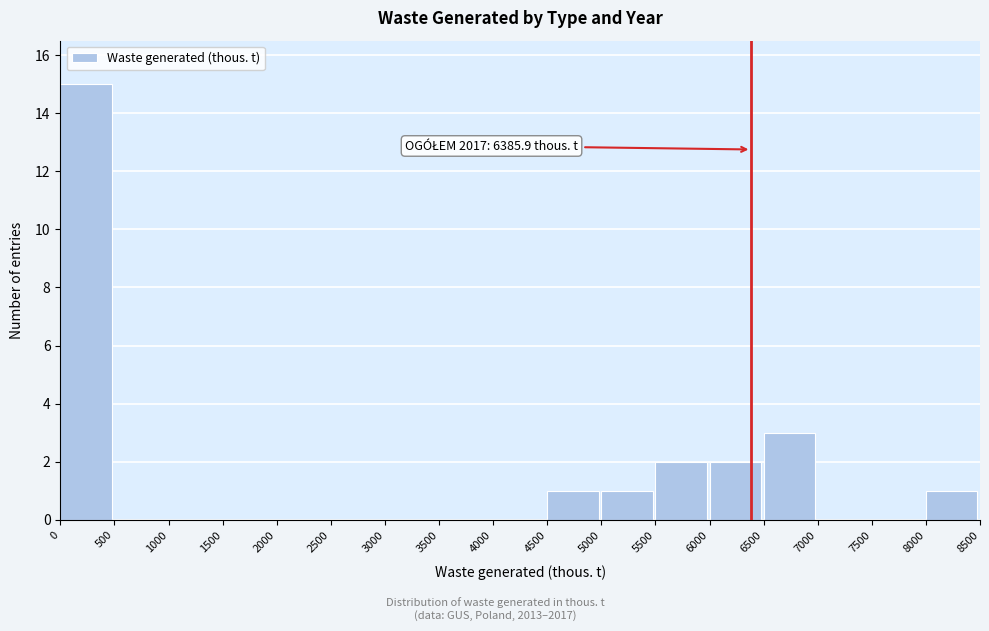

Which range on the x-axis has the tallest bar?

0 to 500